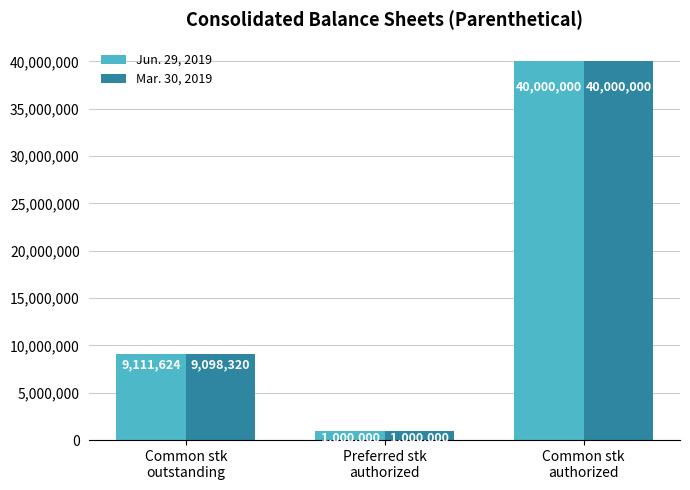

List the labels in order of Mar. 30, 2019 value, largest first.

Common stk
authorized, Common stk
outstanding, Preferred stk
authorized